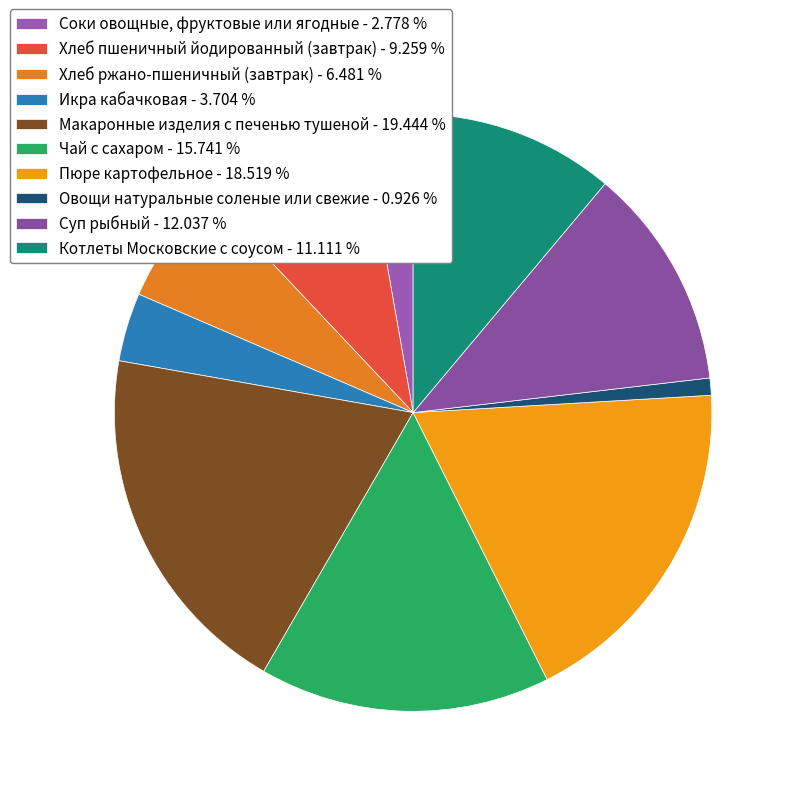

Rank the categories by value from lowest to highest.

Овощи натуральные соленые или свежие, Соки овощные, фруктовые или ягодные, Икра кабачковая, Хлеб ржано-пшеничный (завтрак), Хлеб пшеничный йодированный (завтрак), Котлеты Московские с соусом, Суп рыбный, Чай с сахаром, Пюре картофельное, Макаронные изделия с печенью тушеной